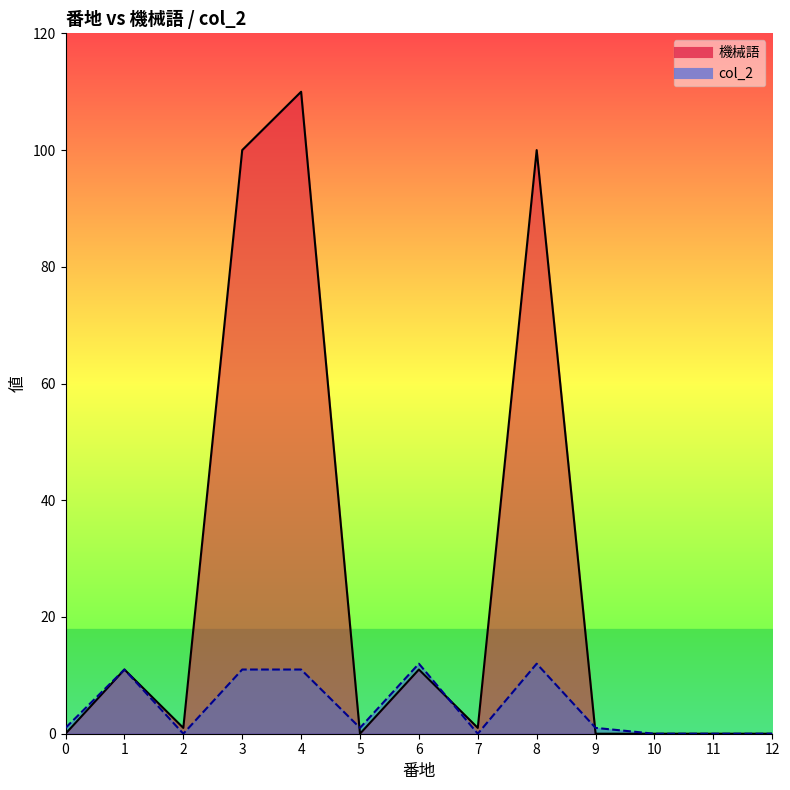

Reading left to right, what are all the values shown in this chart?

機械語: 0	11	1	100	110	0	11	1	100	0	0	0	0
col_2: 1	11	0	11	11	1	12	0	12	1	0	0	0